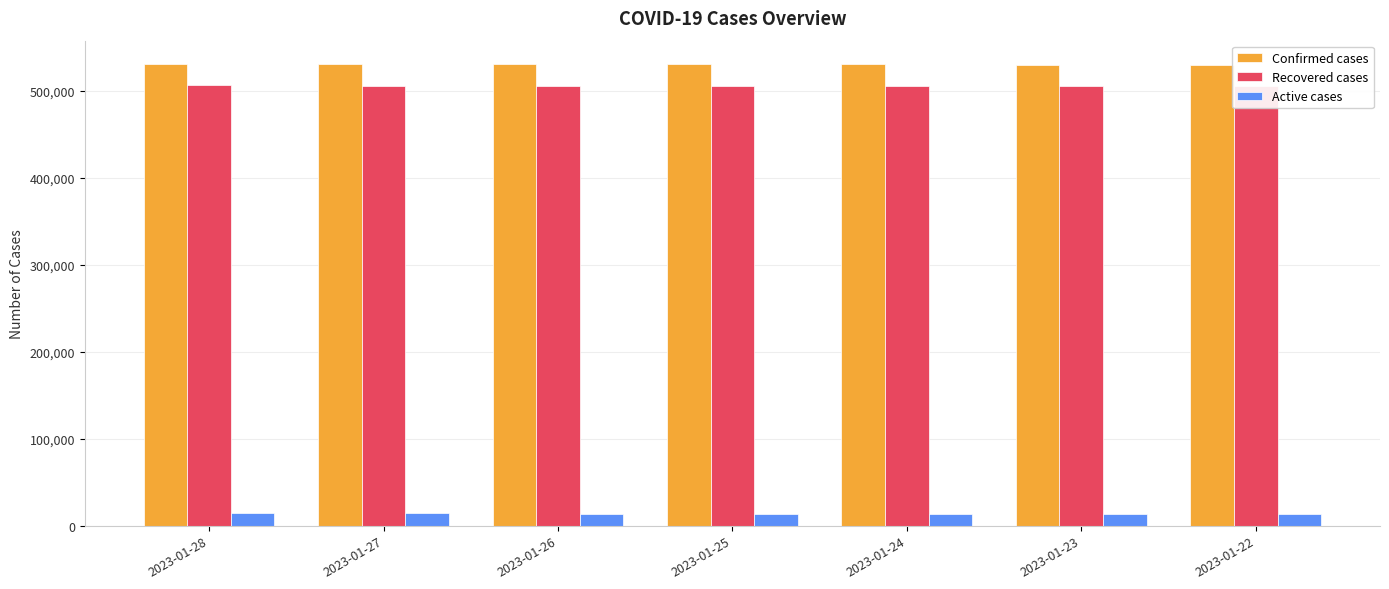

Which category has the lowest value in the Active cases series?

2023-01-22